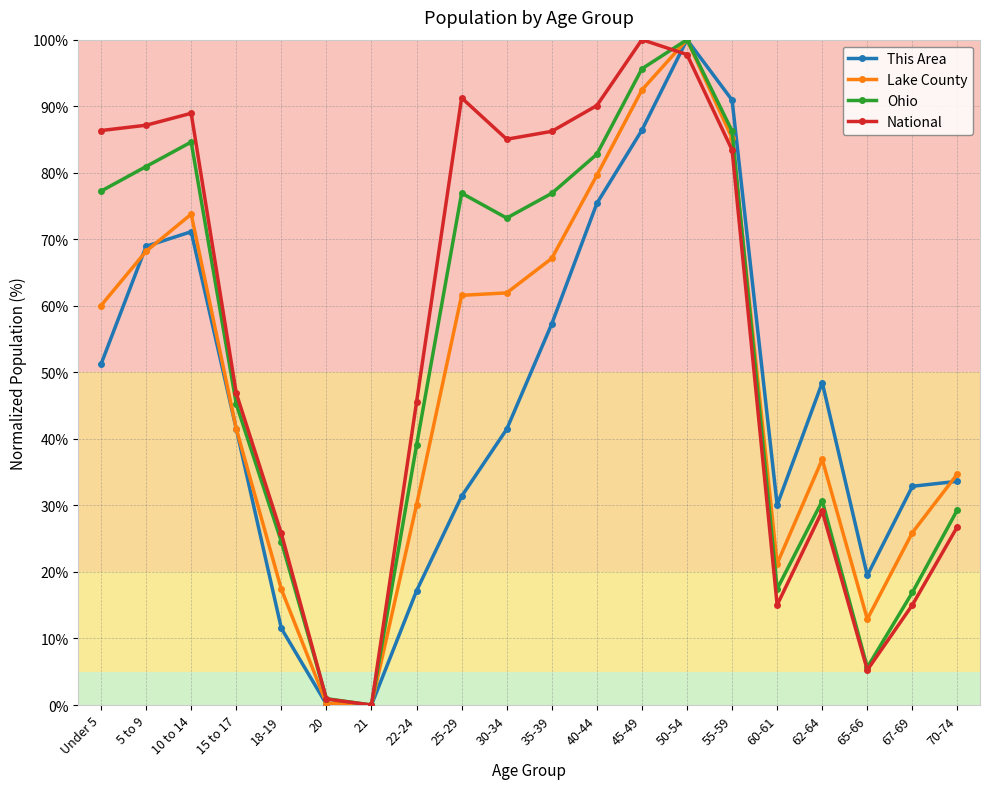

What is the maximum value for National?

100.0